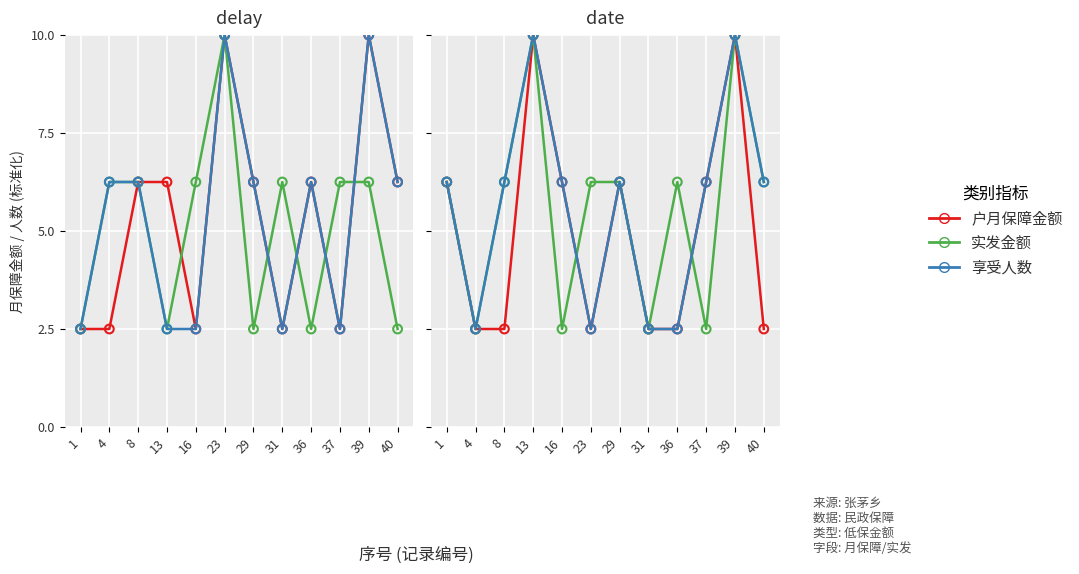

Which series reaches the maximum Y coordinate?

户月保障金额